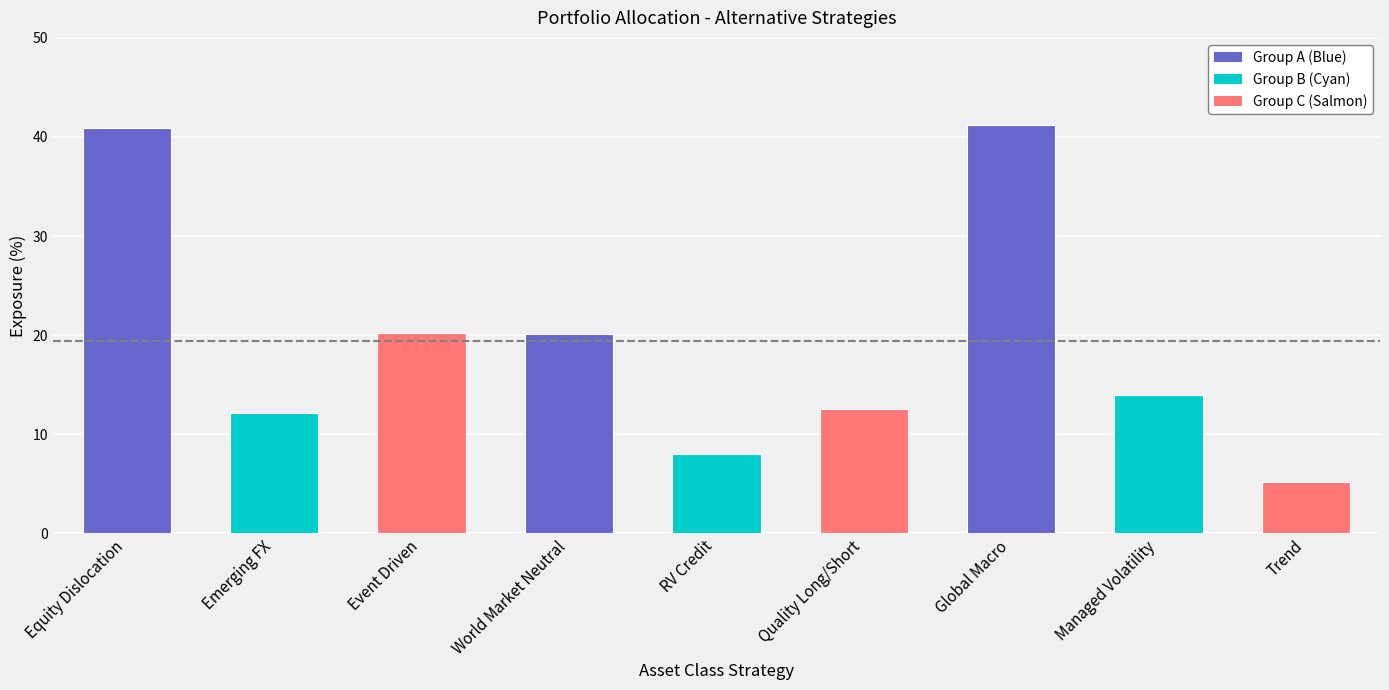

What is the approximate value at Trend?

5.2